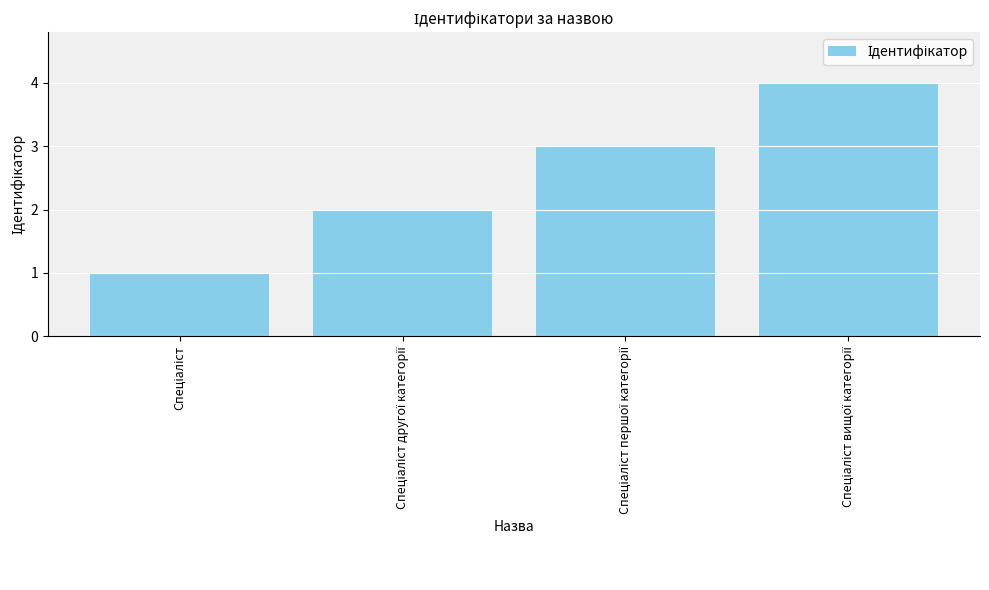

What is the maximum value shown in the chart?

4